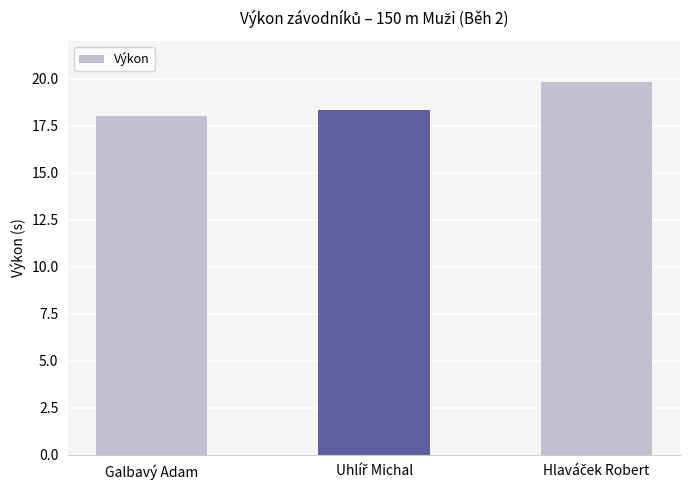

Reading left to right, what are all the values shown in this chart?

18.0	18.3	19.8